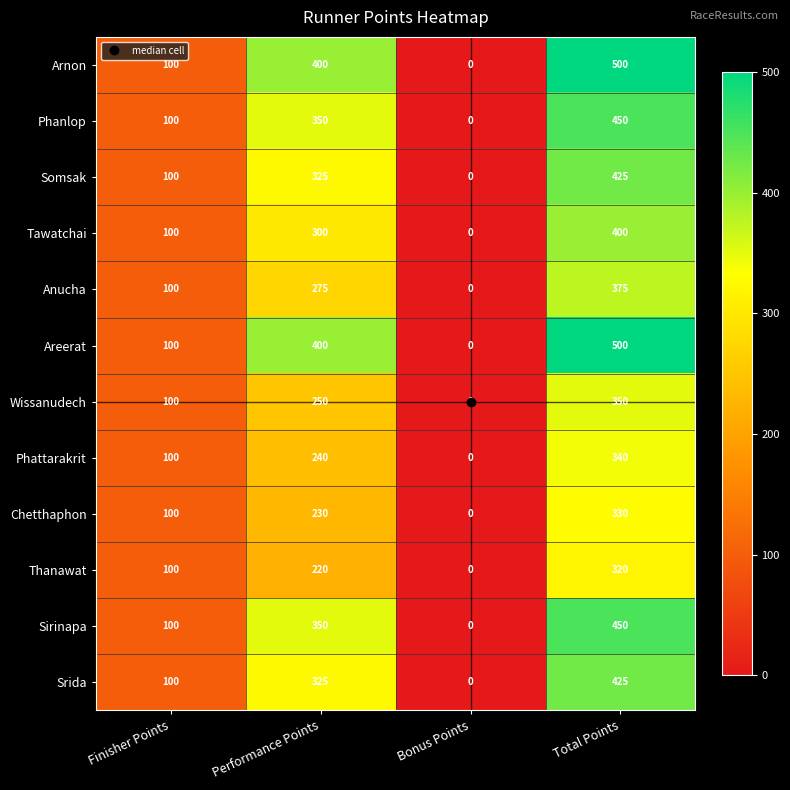

How many series are shown in this chart?

12